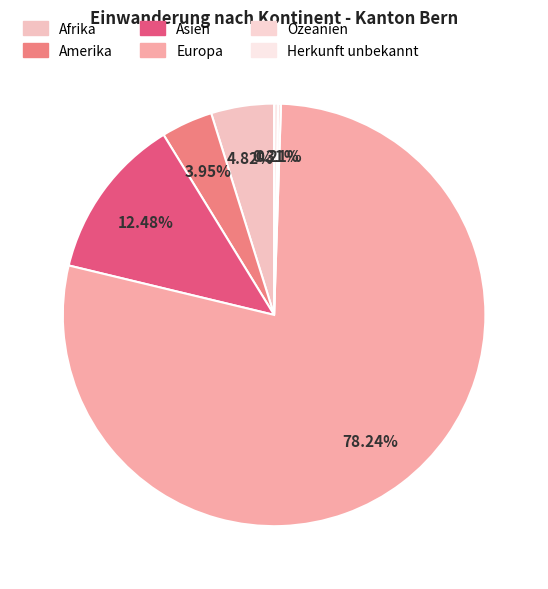

Combined, do Amerika and Herkunft unbekannt account for over 50%?

No